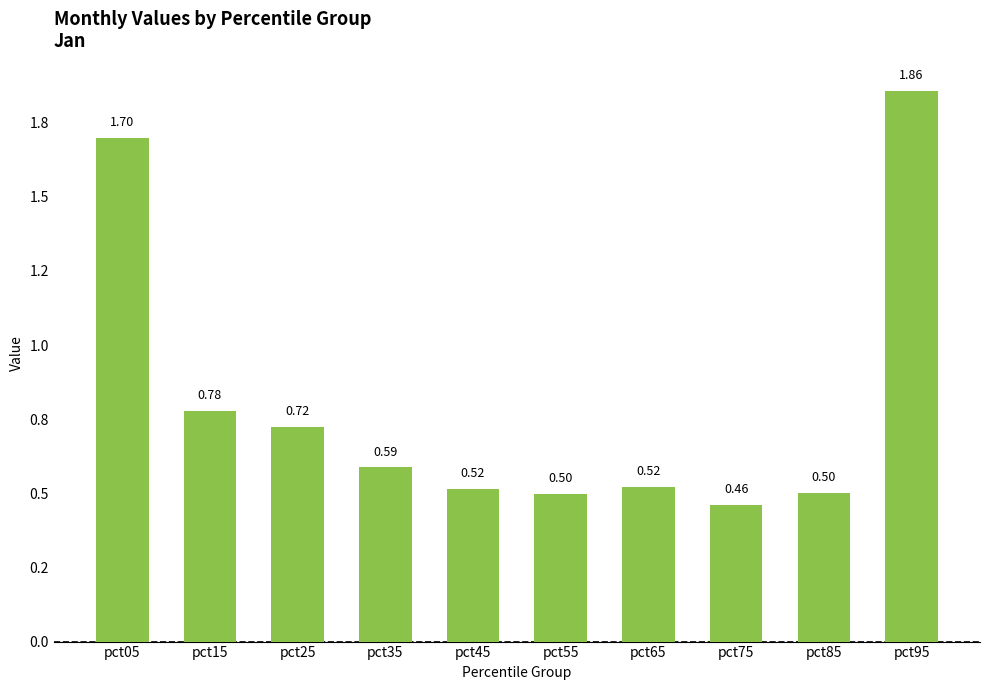

Reading left to right, list all the values displayed in this chart.

pct05=1.7	pct15=0.8	pct25=0.7	pct35=0.6	pct45=0.5	pct55=0.5	pct65=0.5	pct75=0.5	pct85=0.5	pct95=1.9